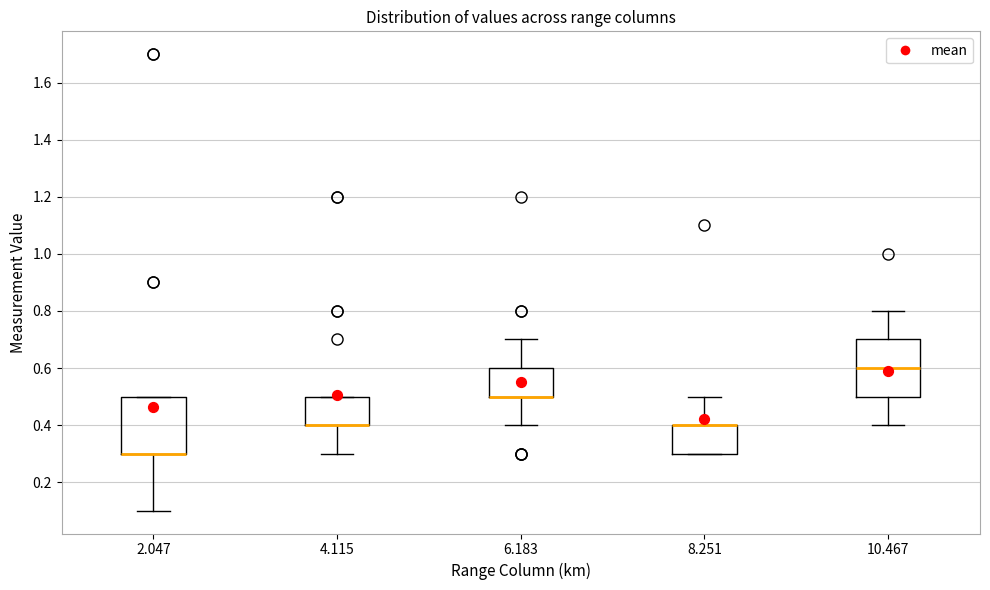

Reading left to right, transcribe this box plot: for each box, give where its median line is, the range the box spans, and where its two whiskers end, as read against the y-axis. The values are not printed on the chart, so give them approximately, as read against the axis.

2.047: median 0.3 (drawn on the box's lower edge), box 0.3 to 0.5, whiskers 0.1 to 0.5
4.115: median 0.4 (drawn on the box's lower edge), box 0.4 to 0.5, whiskers 0.3 to 0.5
6.183: median 0.5 (drawn on the box's lower edge), box 0.5 to 0.6, whiskers 0.4 to 0.7
8.251: median 0.4 (drawn on the box's upper edge), box 0.3 to 0.4, whiskers 0.3 to 0.5
10.467: median 0.6, box 0.5 to 0.7, whiskers 0.4 to 0.8